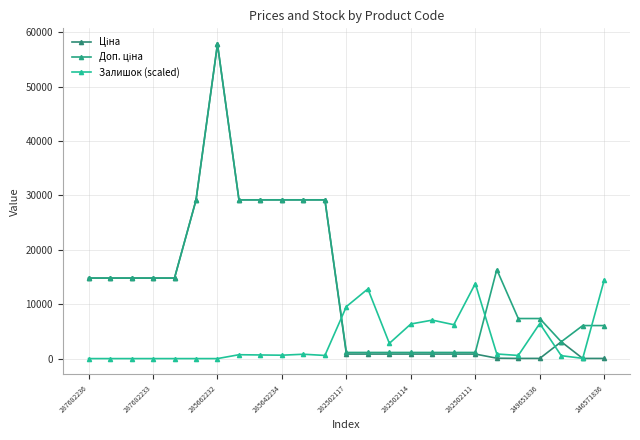

How many lines are shown in the chart?

3